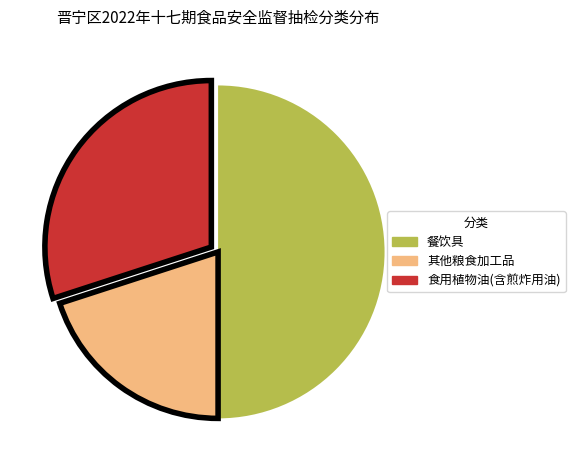

Is 食用植物油(含煎炸用油) the majority of the pie?

No